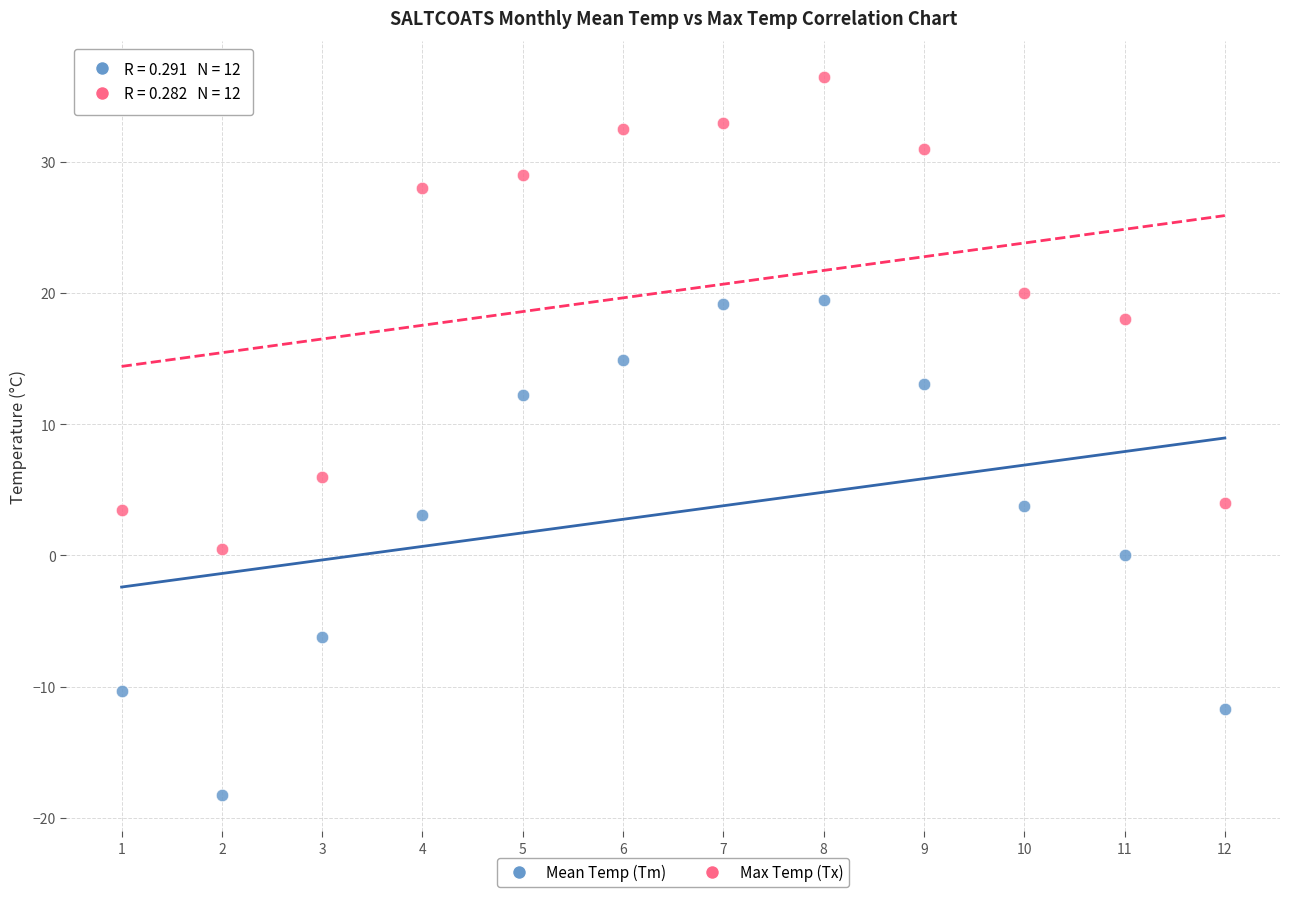

What are all the series names shown in the legend?

Mean Temp (Tm), Max Temp (Tx)